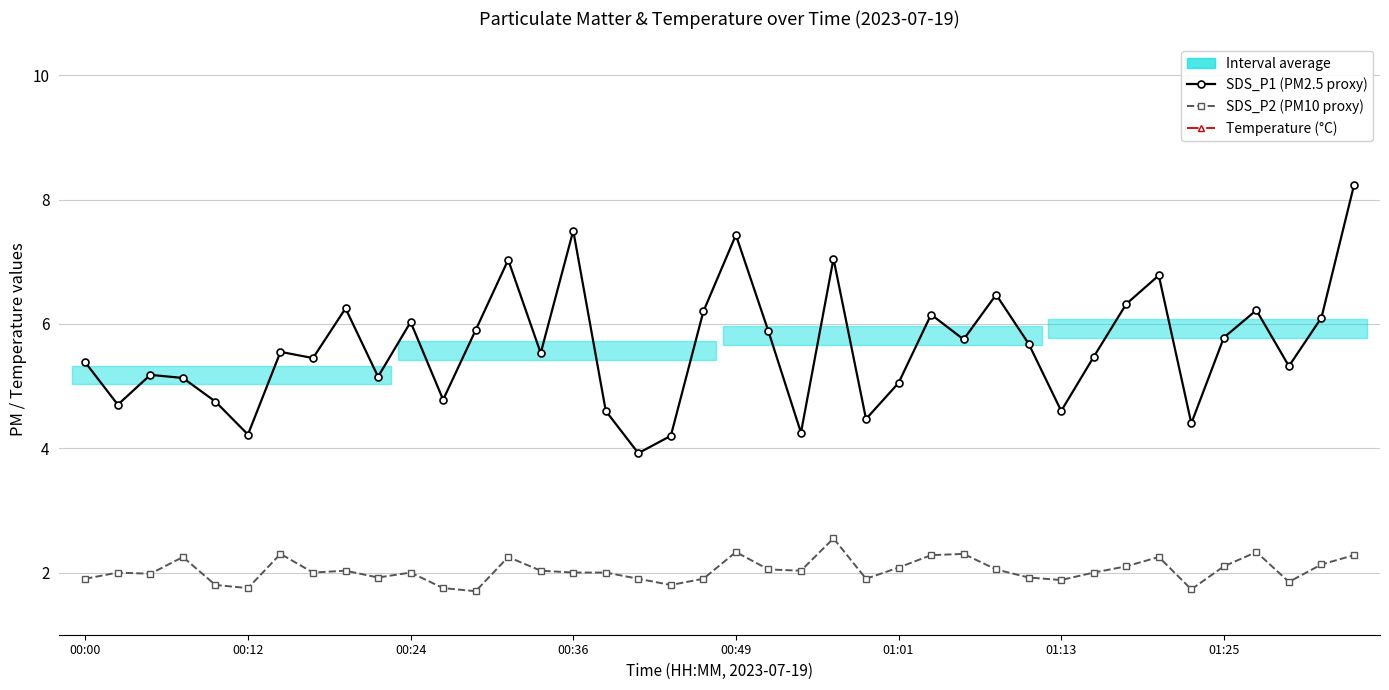

What position from the right is 00:00?

40